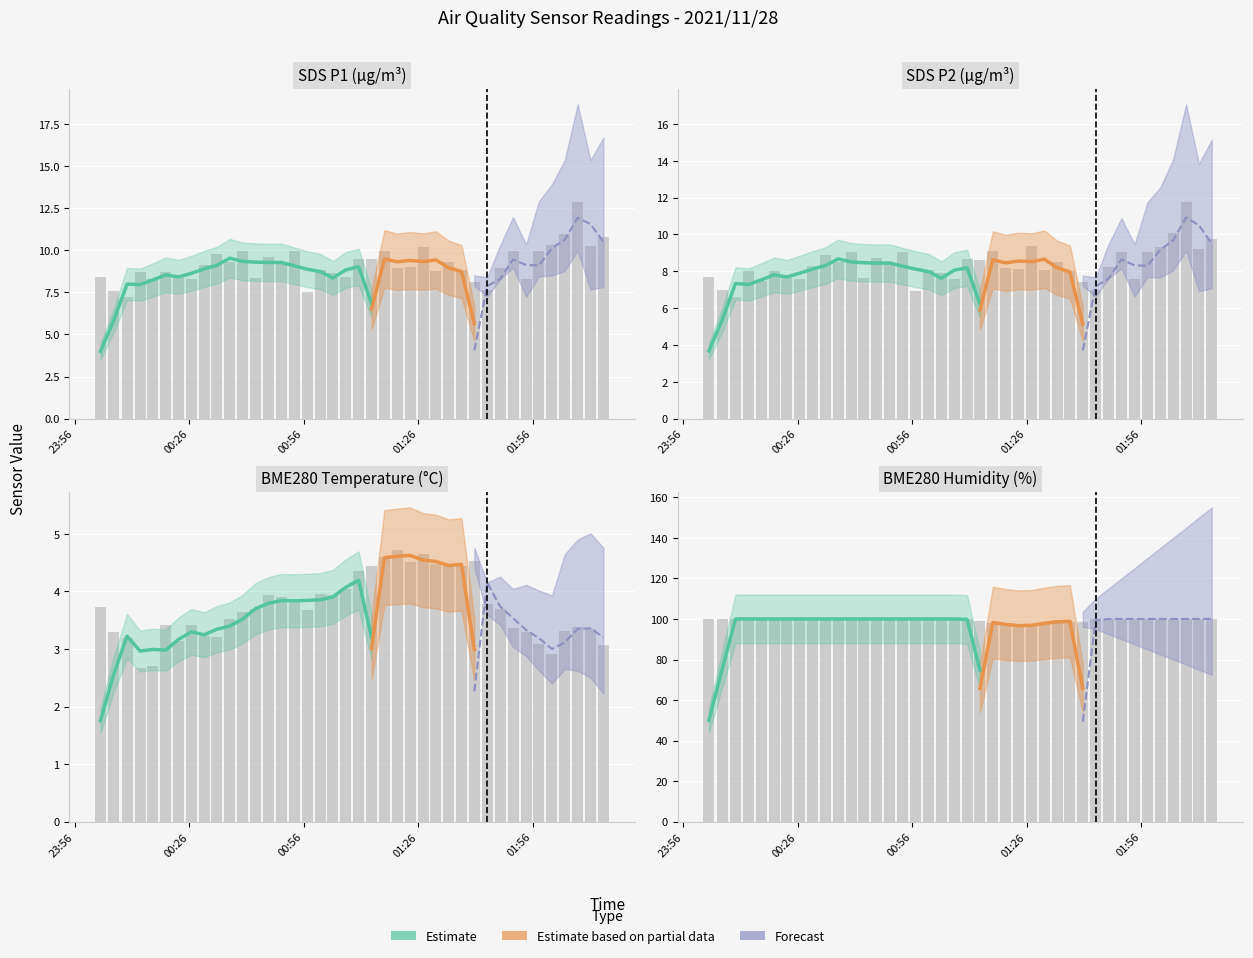

What is the sum of all SDS_P2 values?

334.1